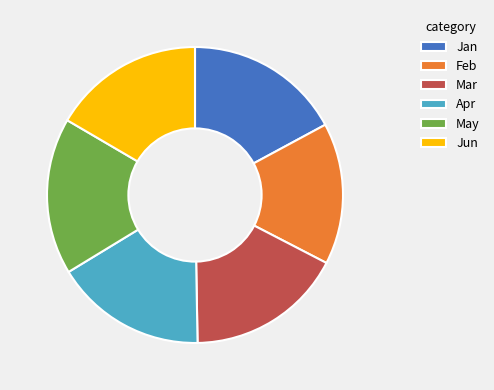

True or false: Apr accounts for 17% of the total.

True